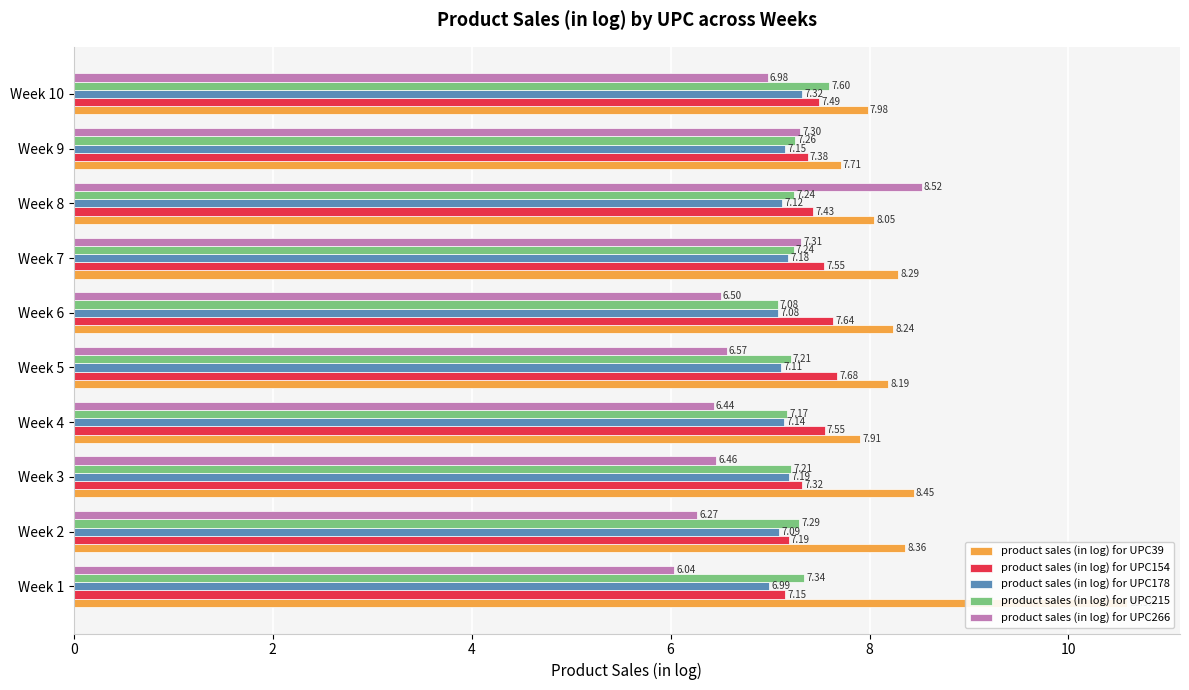

Between 12 and 9, which series saw the biggest shift?

product sales (in log) for UPC215